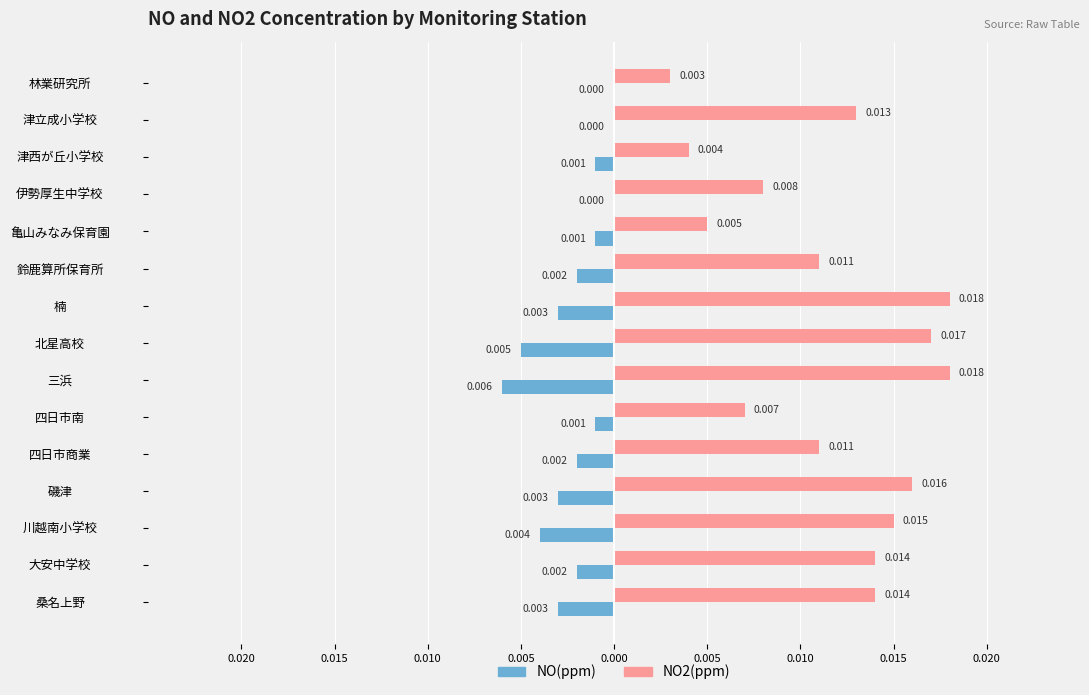

What are all the series names shown in the legend?

NO(ppm), NO2(ppm)